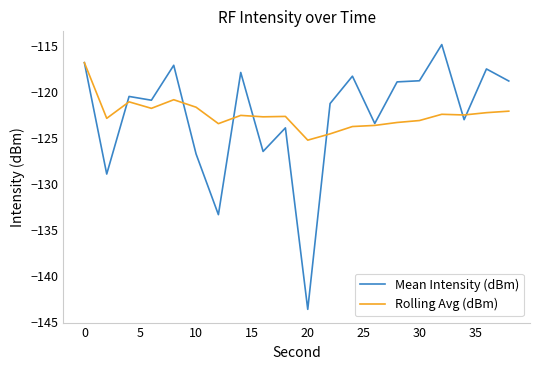

List the series in order of their peak value, lowest first.

Rolling Avg (dBm), Mean Intensity (dBm)